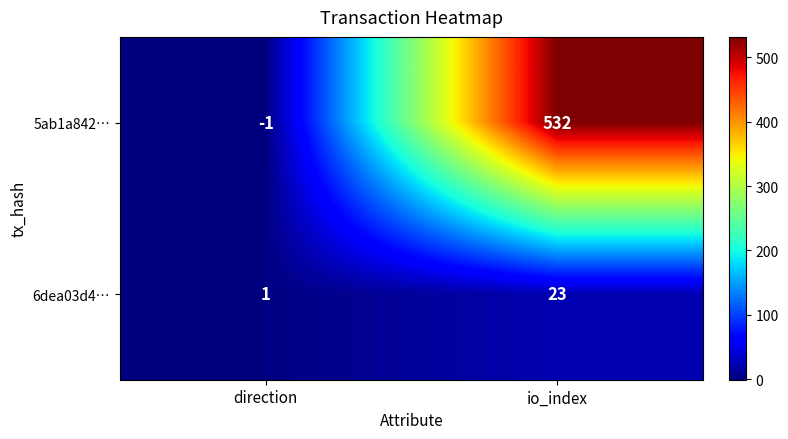

At which label does 5ab1a842… reach its minimum?

direction